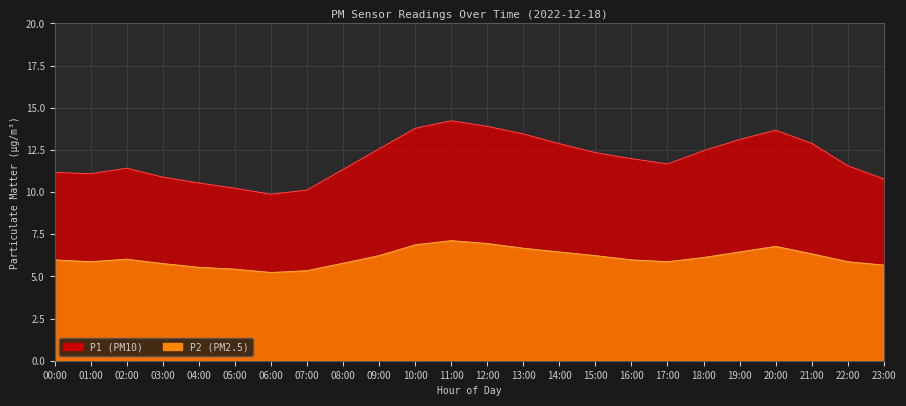

True or false: P2 and P1 intersect in this chart.

False